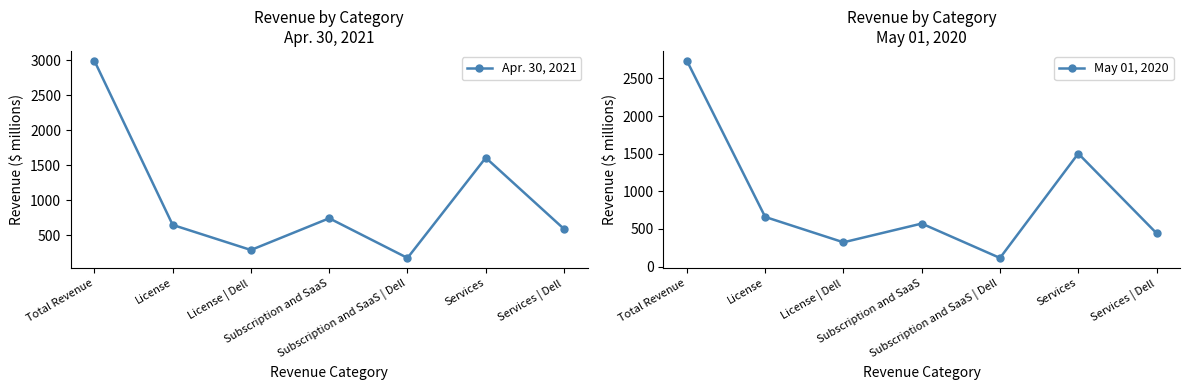

Between Total Revenue and Services, which series saw the biggest shift?

Apr. 30, 2021